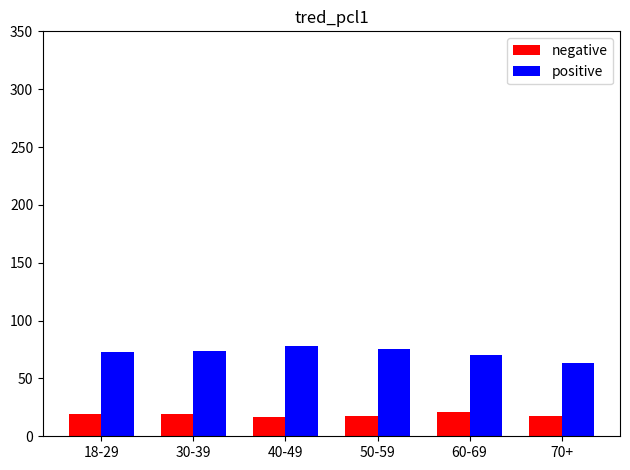

What is the total value across all series at 60-69?

90.7